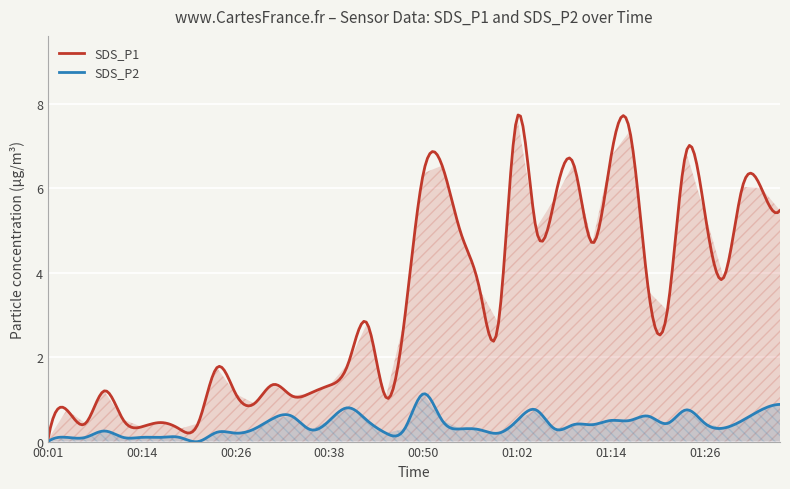

Does the chart display data point markers on the line(s)?

No